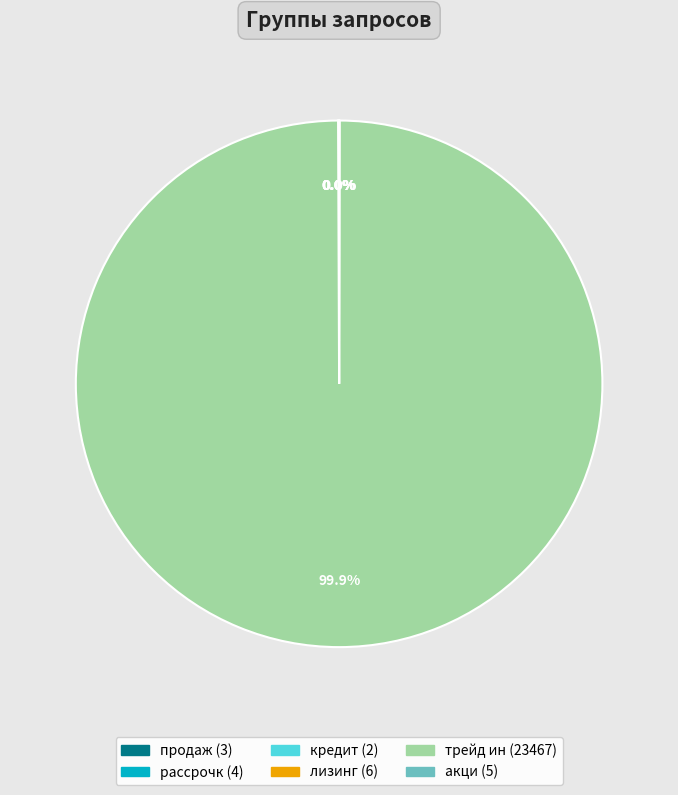

Which category accounts for the majority?

трейд ин